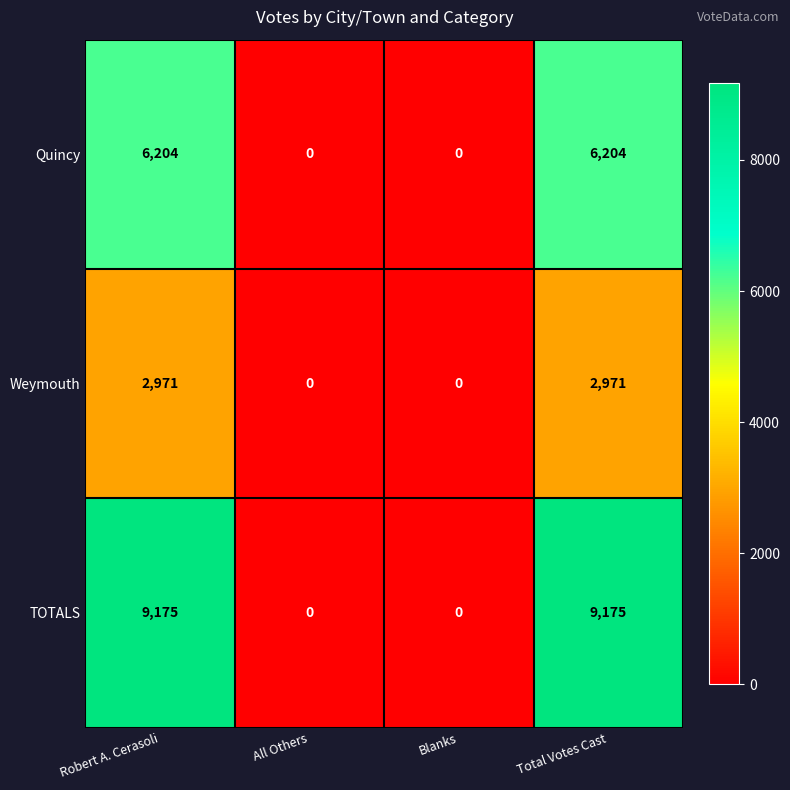

Rank the series by their average value, from highest to lowest.

TOTALS, Quincy, Weymouth